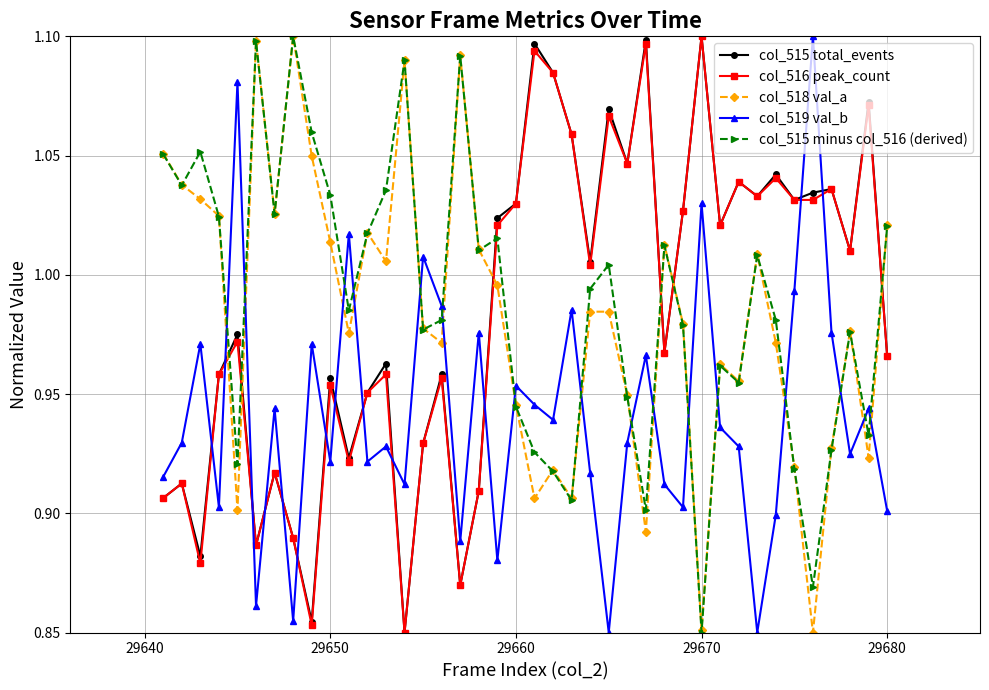

Does the chart display data point markers on the line(s)?

Yes